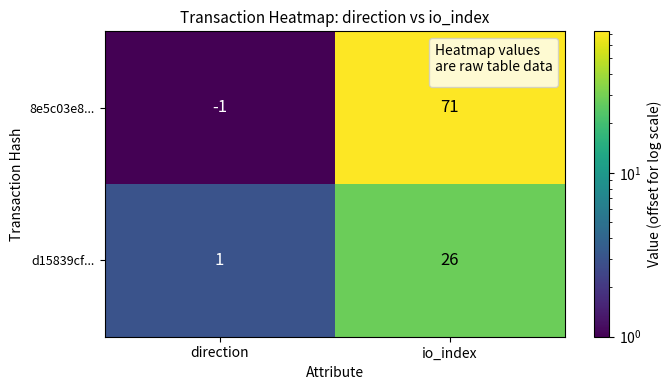

How many categories are shown in the chart?

2